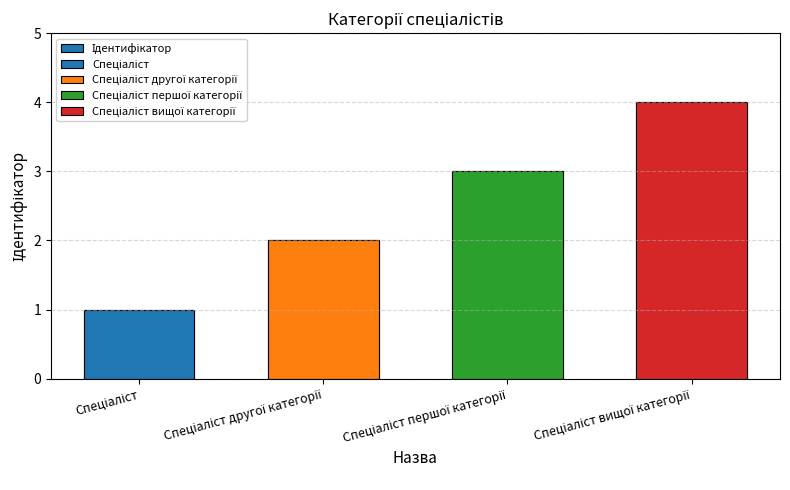

Reading right to left, transcribe all the data shown in this chart.

Спеціаліст вищої категорії=4	Спеціаліст першої категорії=3	Спеціаліст другої категорії=2	Спеціаліст=1